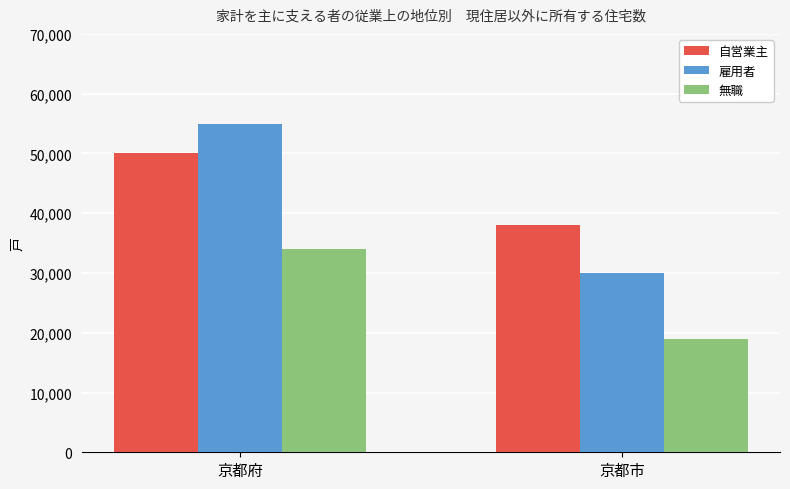

What is the difference between the 無職 values at 京都市 and 京都府?

15000